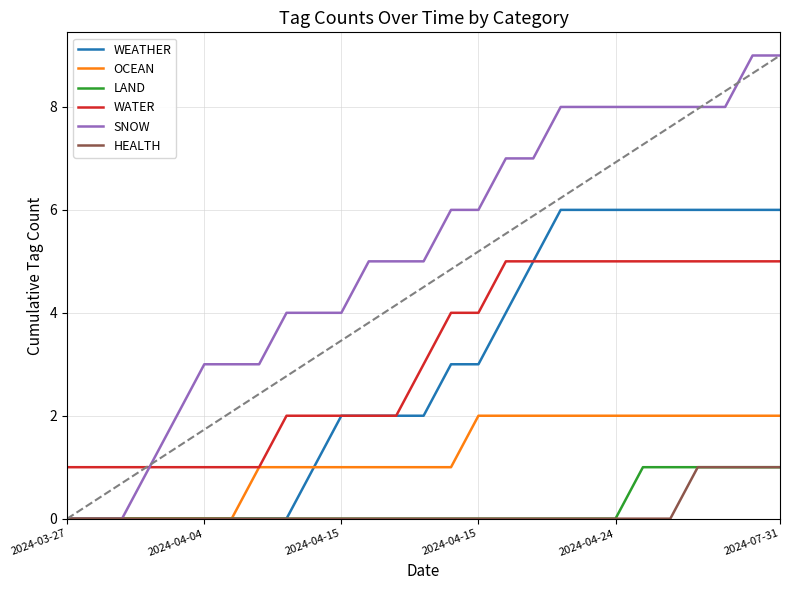

Reading right to left, extract all data points from this chart.

WEATHER: 6	6	6	6	6	6	6	6	6	5	4	3	3	2	2	2	2	1	0	0	0	0	0	0	0	0	0
OCEAN: 2	2	2	2	2	2	2	2	2	2	2	2	1	1	1	1	1	1	1	1	0	0	0	0	0	0	0
LAND: 1	1	1	1	1	1	0	0	0	0	0	0	0	0	0	0	0	0	0	0	0	0	0	0	0	0	0
WATER: 5	5	5	5	5	5	5	5	5	5	5	4	4	3	2	2	2	2	2	1	1	1	1	1	1	1	1
SNOW: 9	9	8	8	8	8	8	8	8	7	7	6	6	5	5	5	4	4	4	3	3	3	2	1	0	0	0
HEALTH: 1	1	1	1	0	0	0	0	0	0	0	0	0	0	0	0	0	0	0	0	0	0	0	0	0	0	0